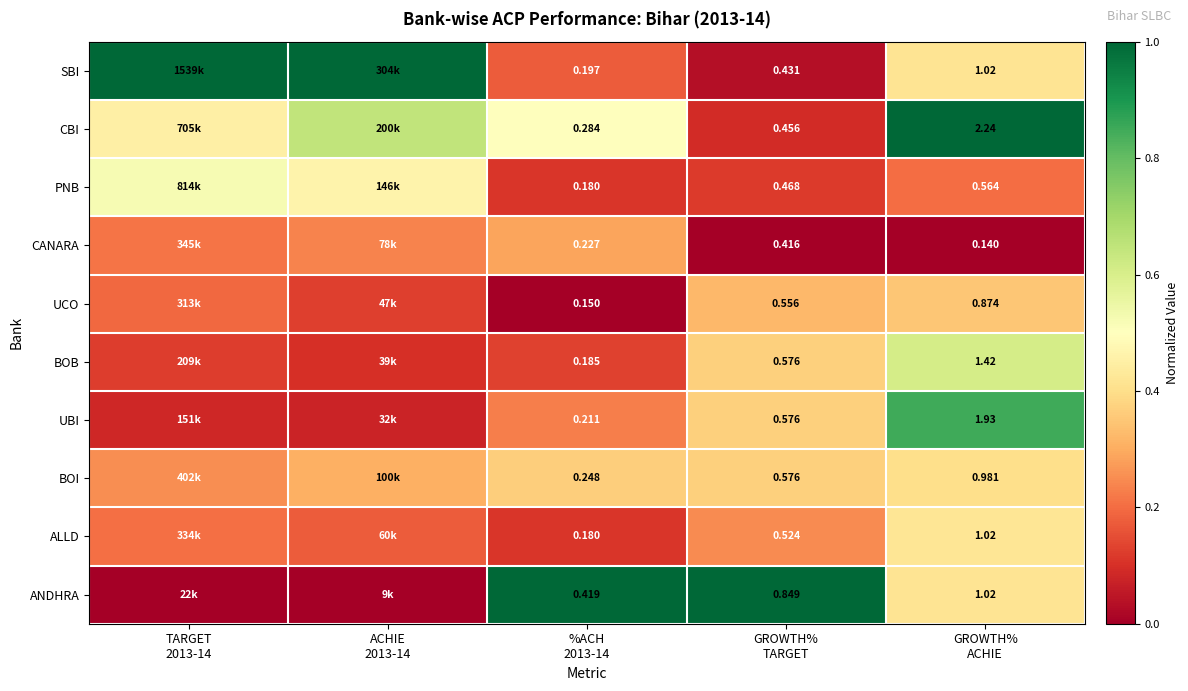

At how many categories does at least one series exceed 0?

5